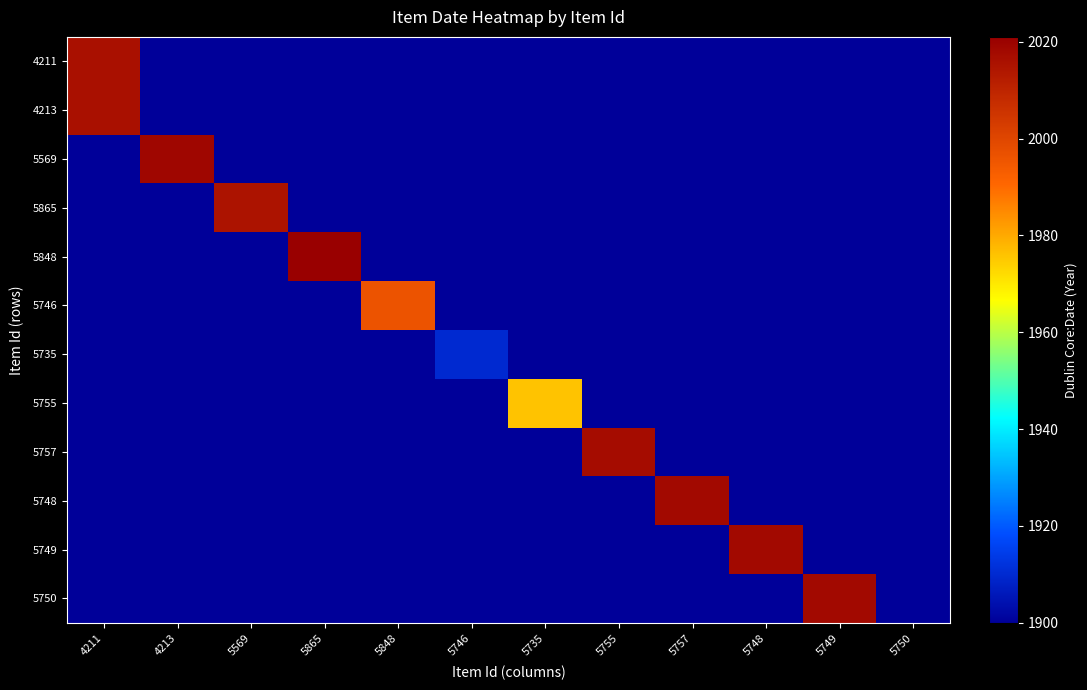

Which series changed the most between 5755 and 5748?

5749